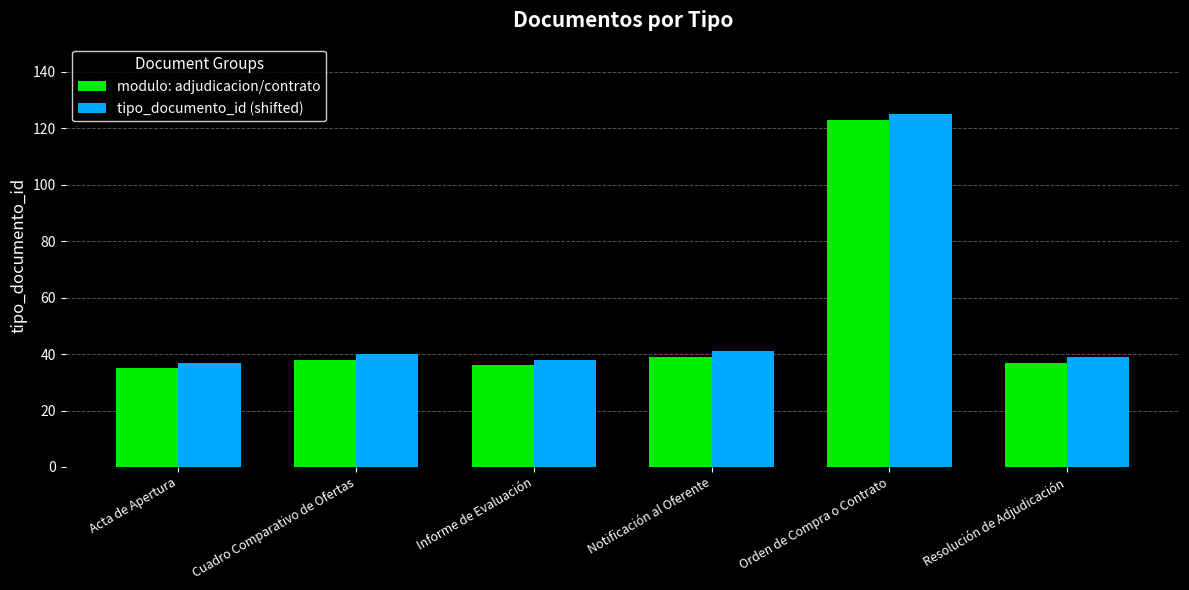

At which category is the sum across all series the highest?

Orden de Compra o Contrato